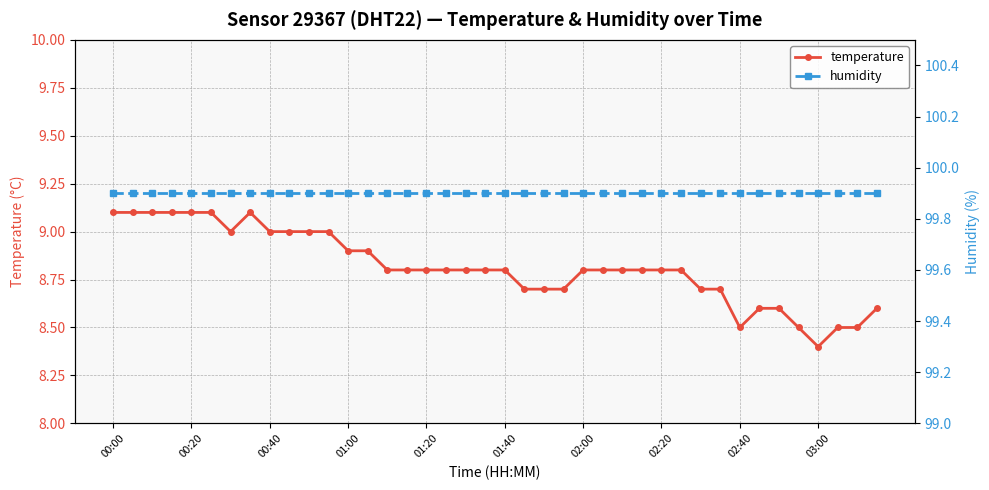

What is the difference between the highest and lowest values at 37?

91.4